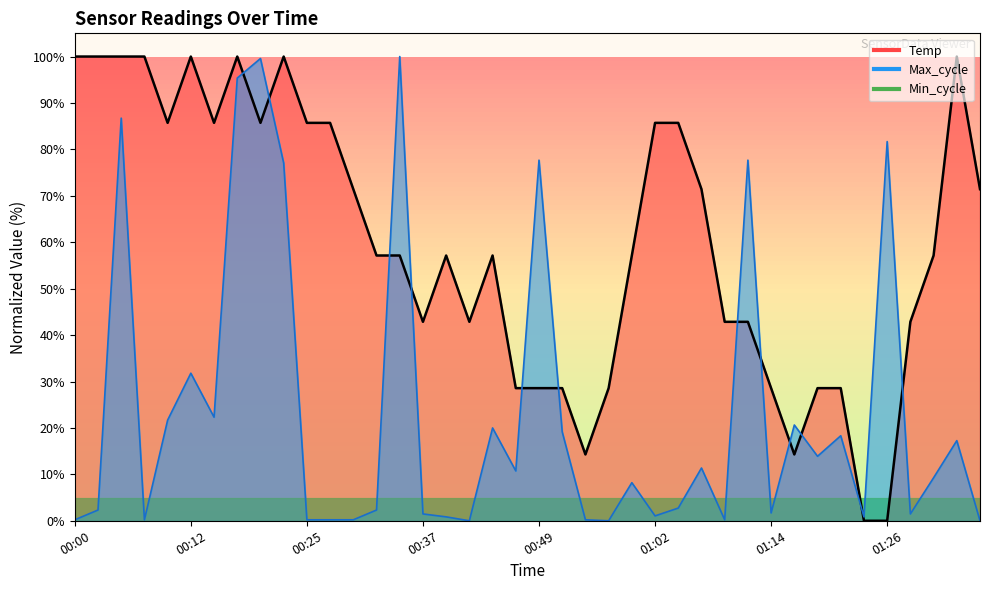

In Temp, how many points are higher than both neighbors (excluding endpoints)?

6